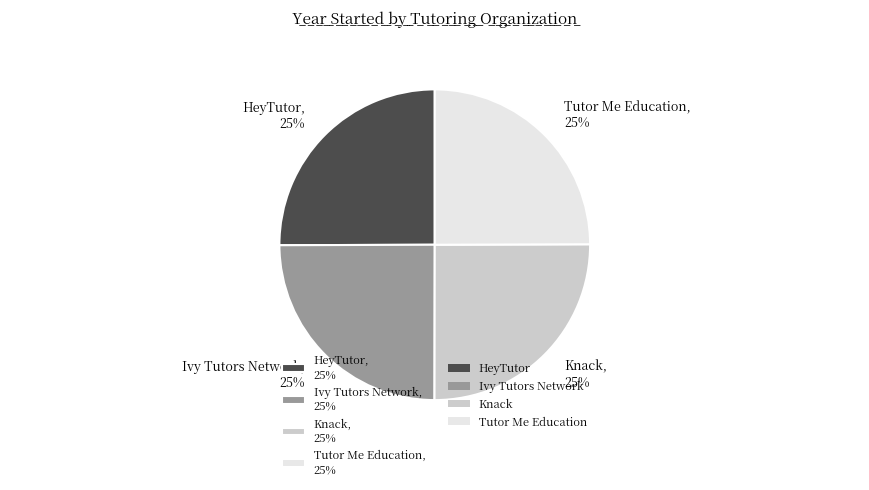

How many segments does this pie chart have?

4